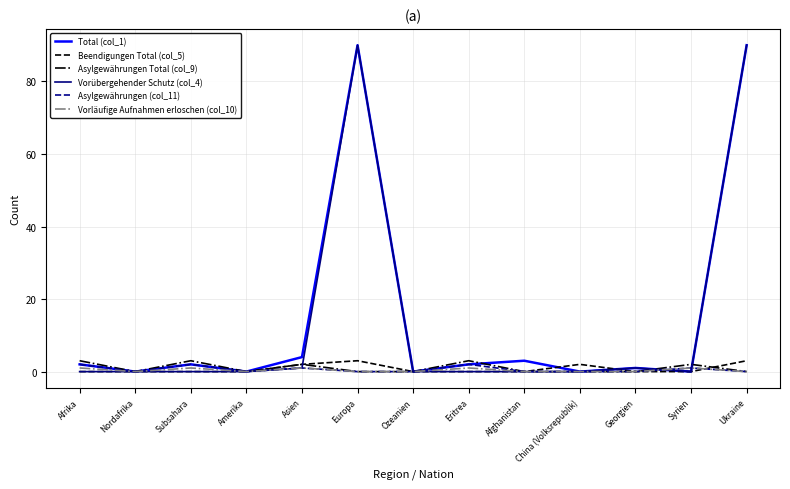

Reading right to left, extract all data points from this chart.

Total (col_1): 90	0	1	0	3	2	0	90	4	0	2	0	2
Beendigungen Total (col_5): 3	0	0	2	0	0	0	3	2	0	0	0	0
Asylgewährungen Total (col_9): 0	2	0	0	0	3	0	0	2	0	3	0	3
Vorübergehender Schutz (col_4): 90	0	1	0	0	0	0	90	1	0	0	0	0
Asylgewährungen (col_11): 0	1	0	0	0	2	0	0	1	0	2	0	2
Vorläufige Aufnahmen erloschen (col_10): 0	1	0	0	0	1	0	0	1	0	1	0	1